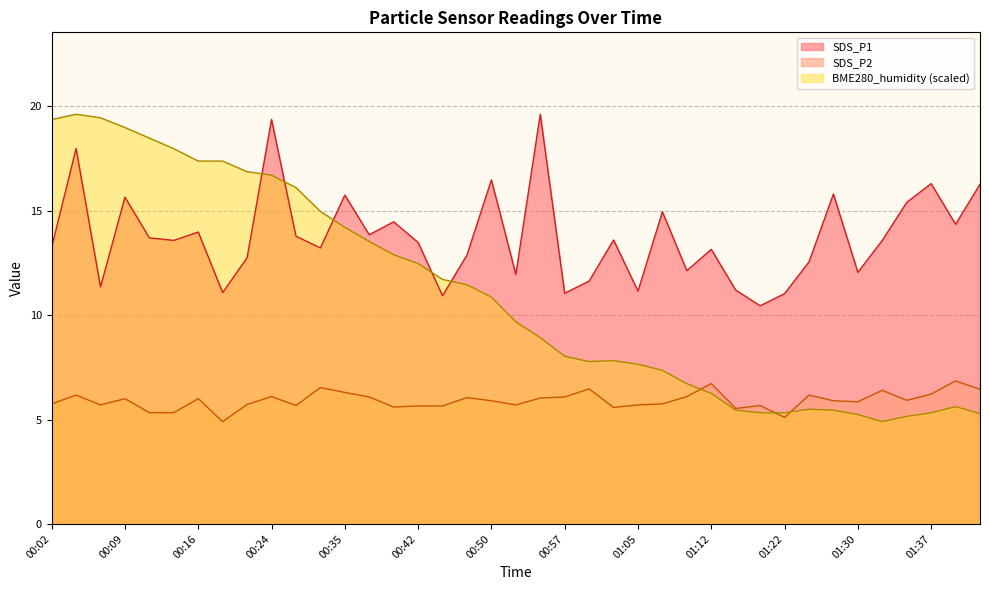

What is the approximate value of SDS_P1 at 01:05?

11.2